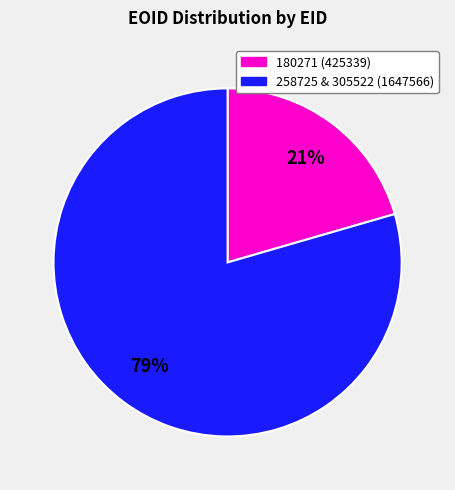

To the nearest percent, what is the average slice percentage?

50%